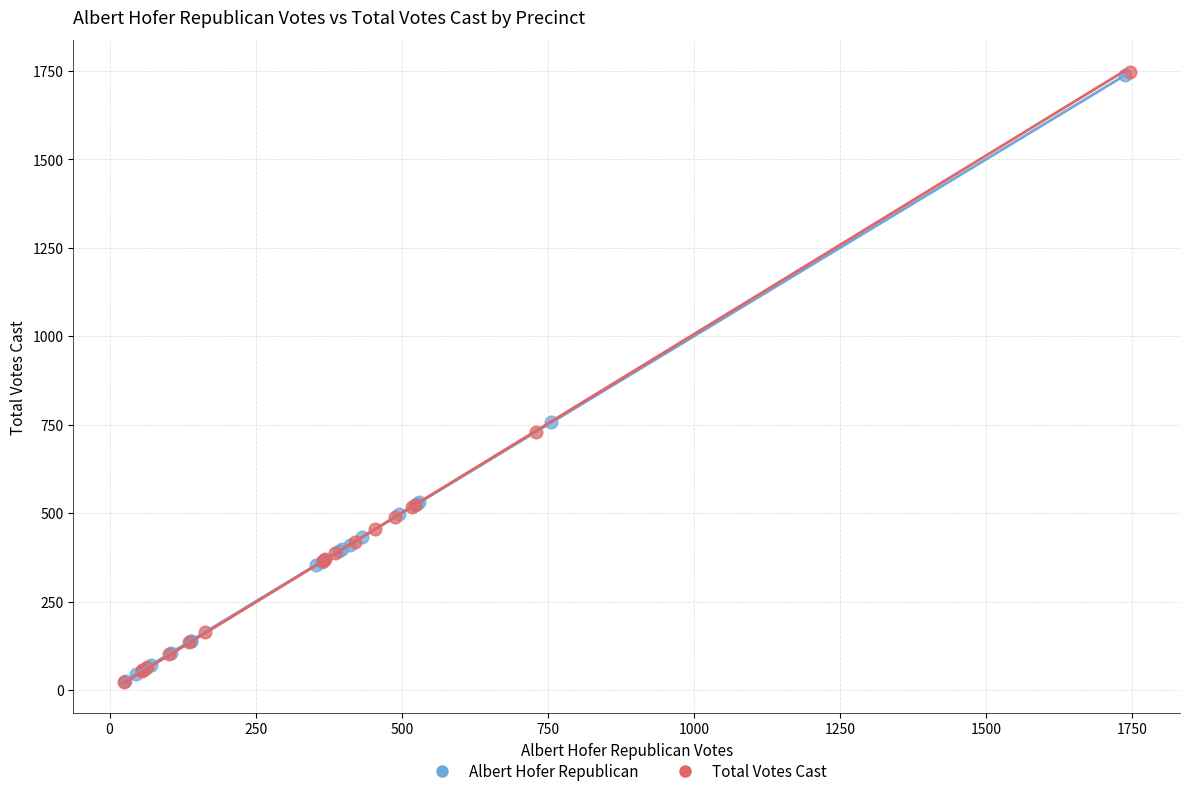

What are all the series names shown in the legend?

Albert Hofer Republican, Total Votes Cast